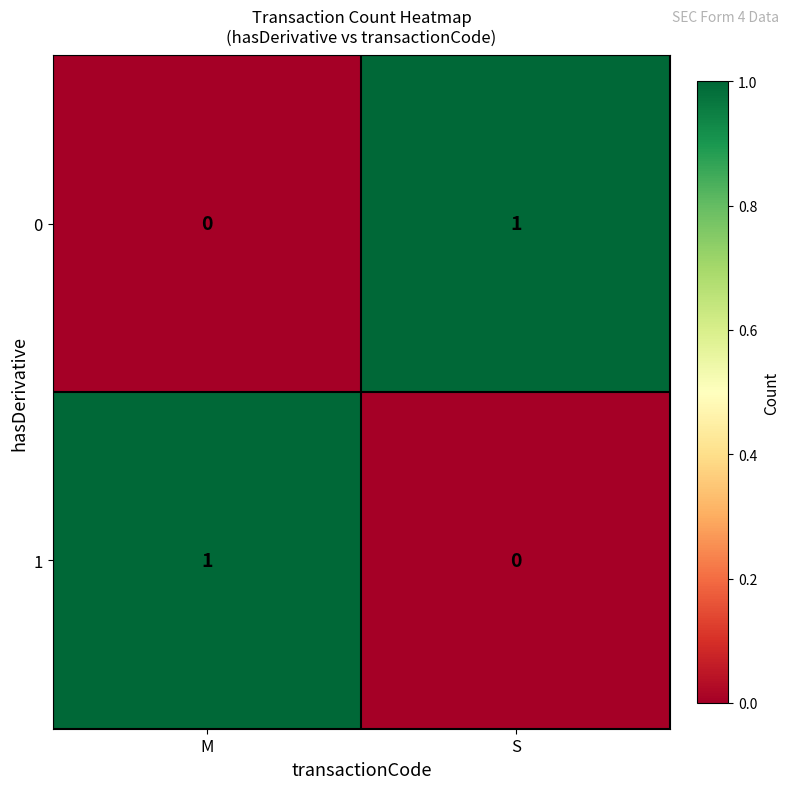

At M, list the series in order from largest to smallest.

1, 0